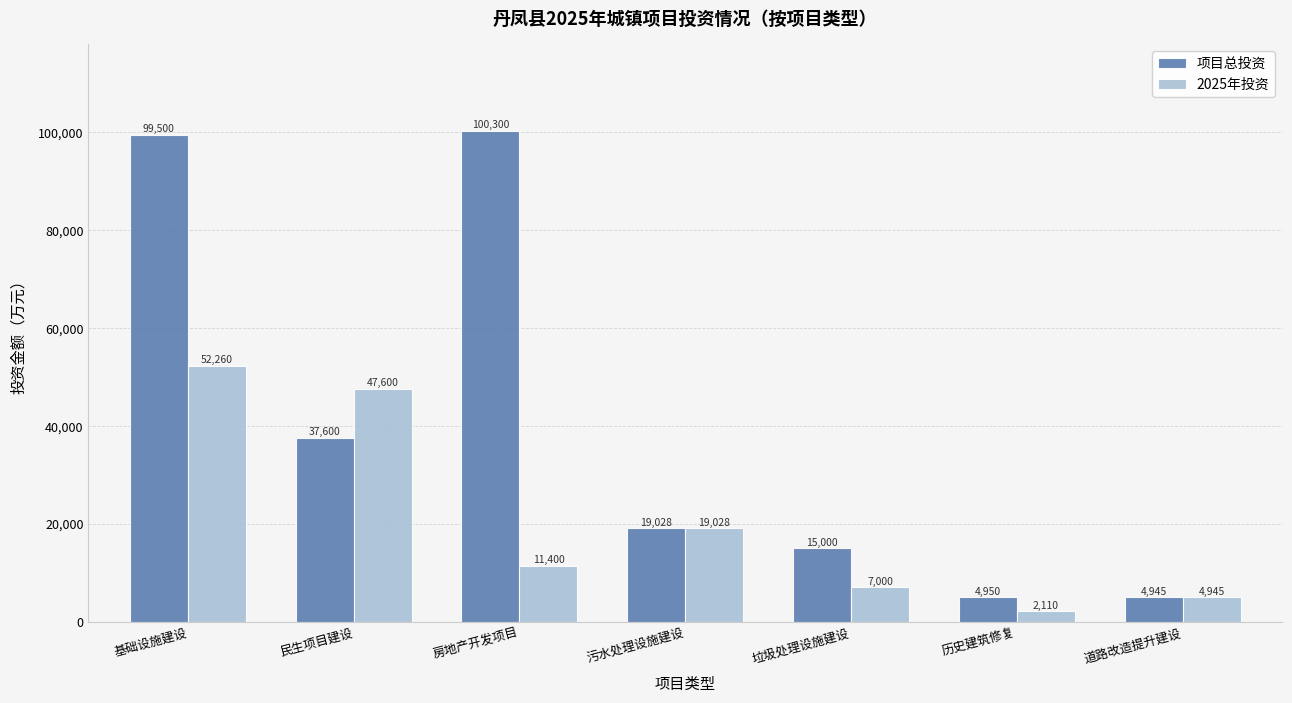

At how many categories does at least one series exceed 52545?

2